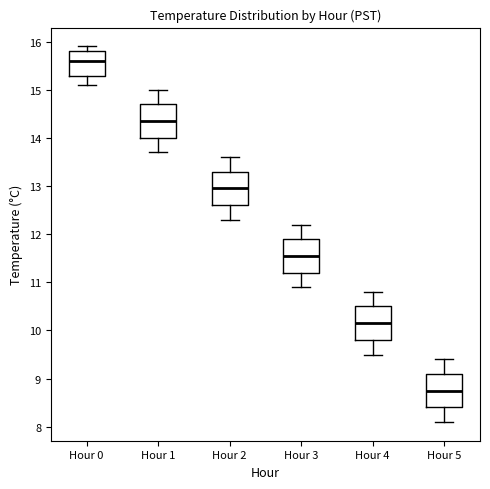

Which box has the lowest median line?

Hour 5